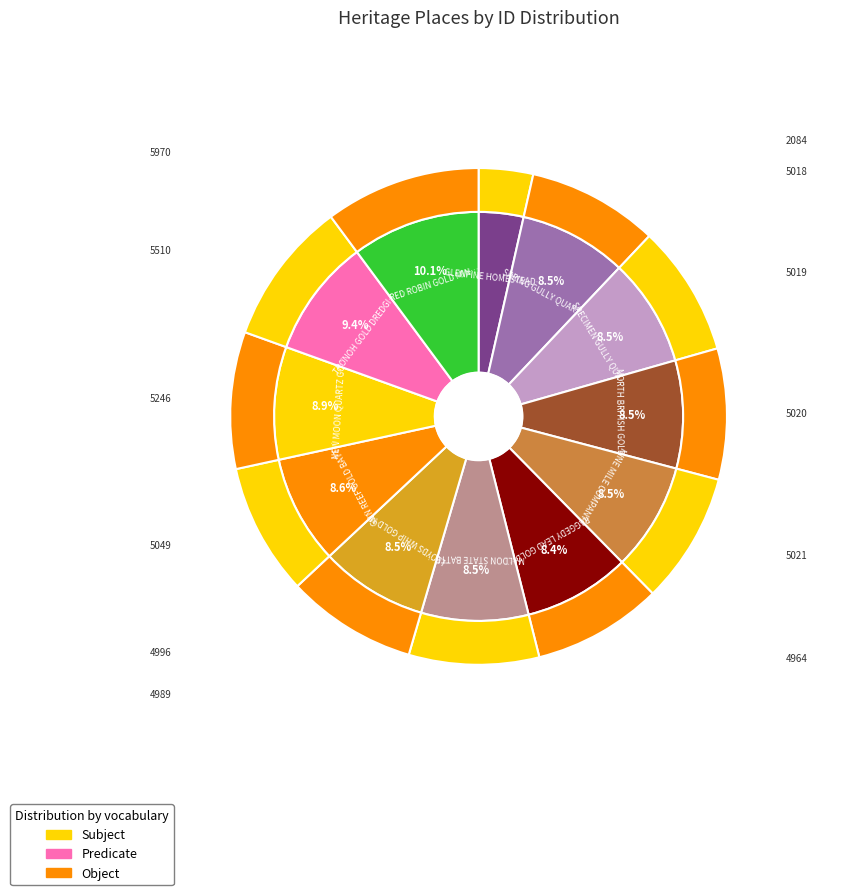

What is the largest slice in the pie chart?

RED ROBIN GOLD MINE AND BATTERY